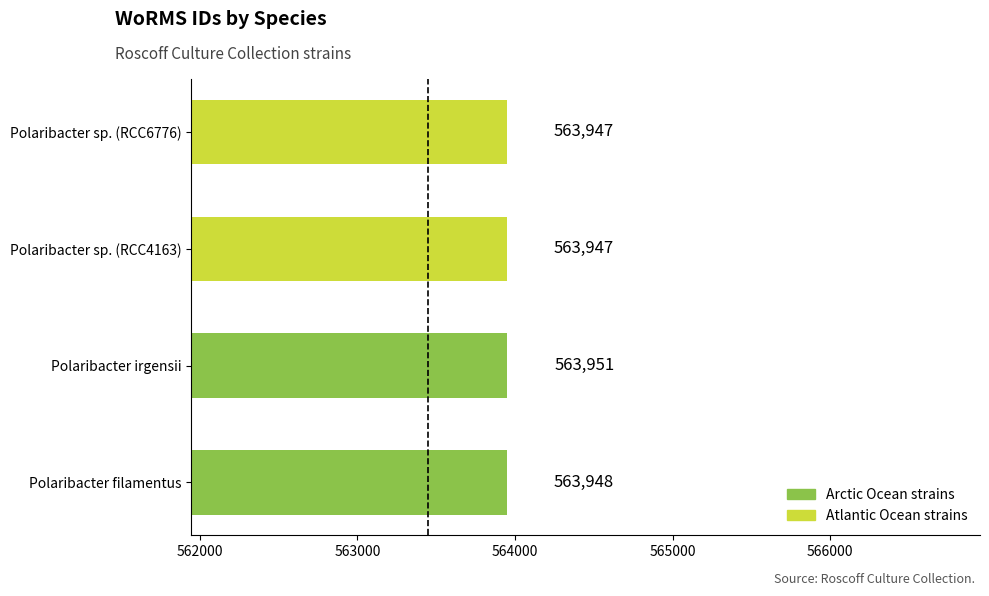

Reading top to bottom, transcribe all the data shown in this chart.

563947	563947	563951	563948